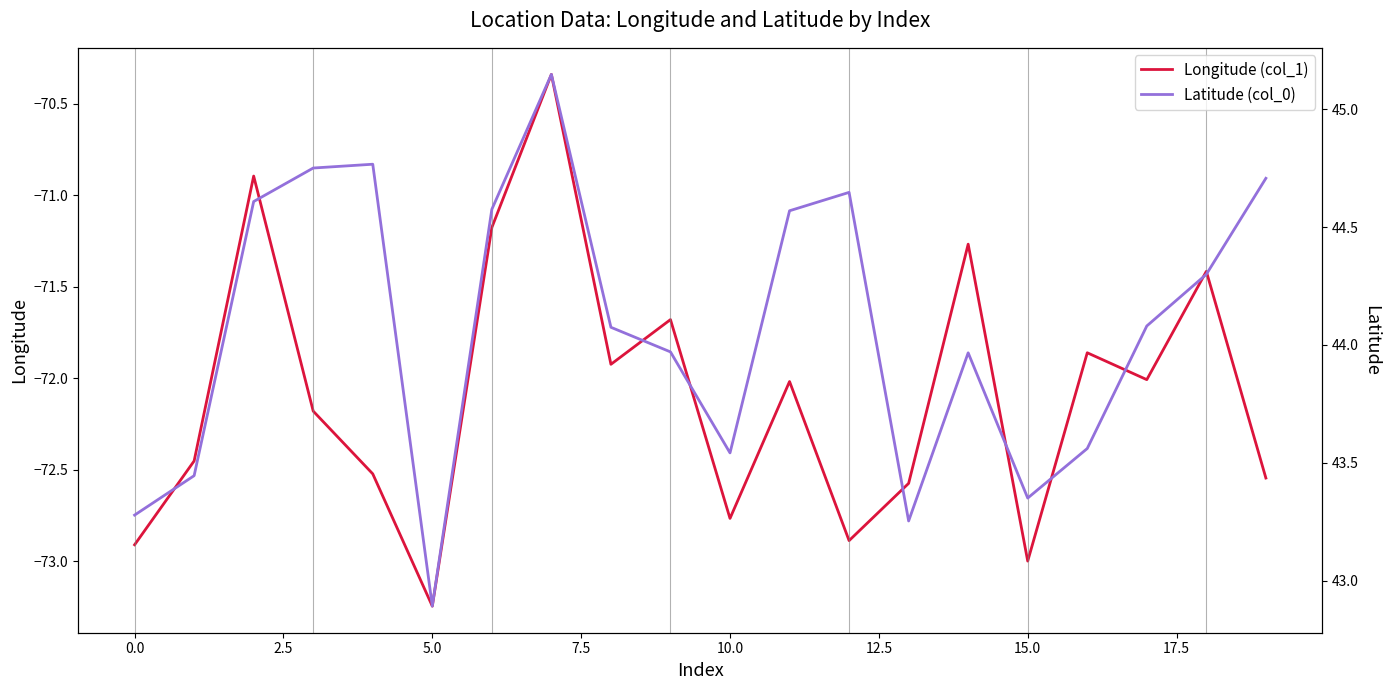

The value of Latitude (col_0) at 10 is 64.4. True or false?

False